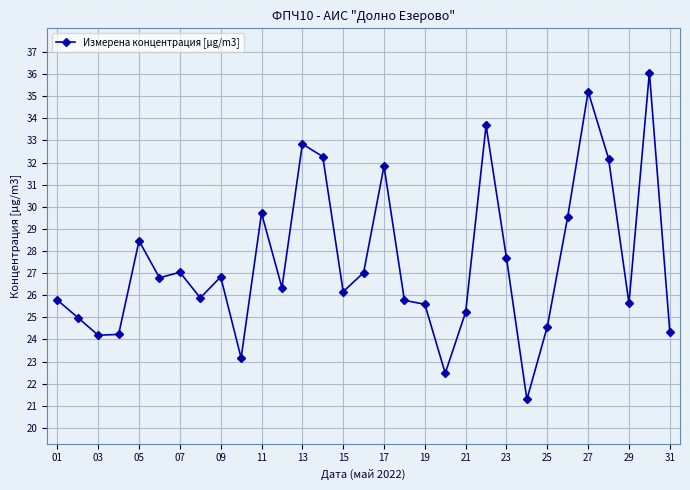

What is the difference between the second highest and second lowest values?

12.7